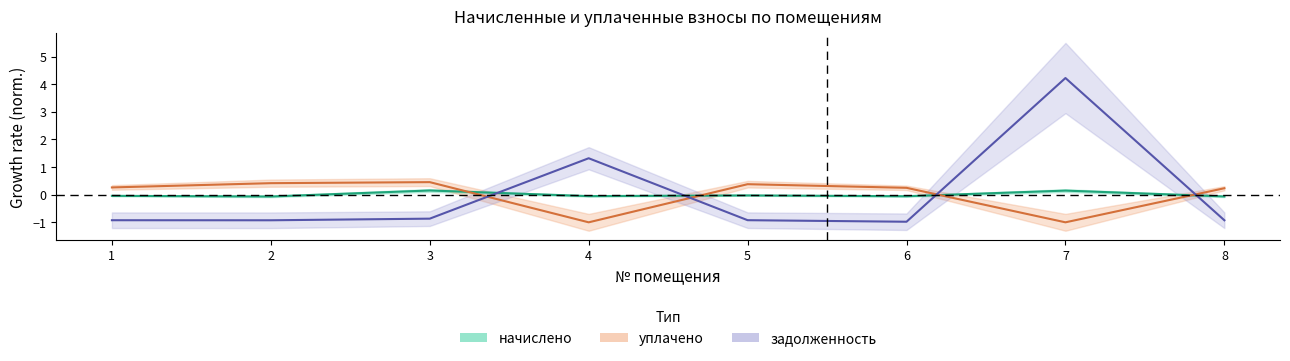

At which label does начислено reach its minimum?

2